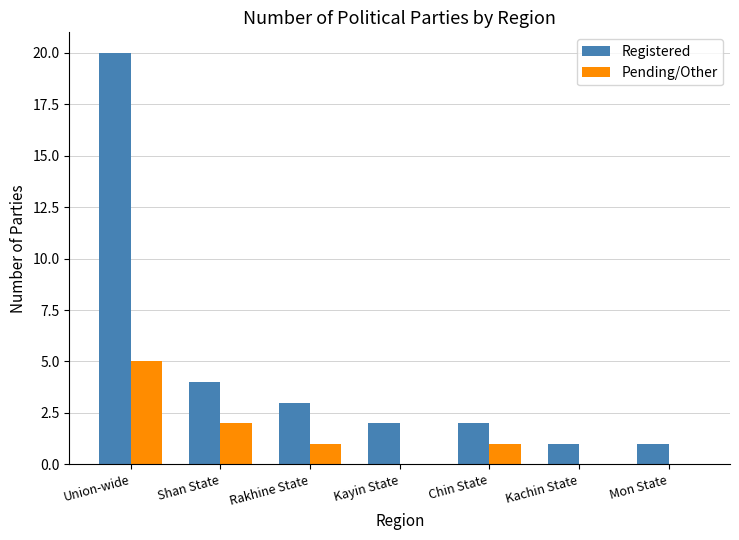

Is the value of Registered at Kayin State greater than the value of Pending/Other at Chin State?

Yes